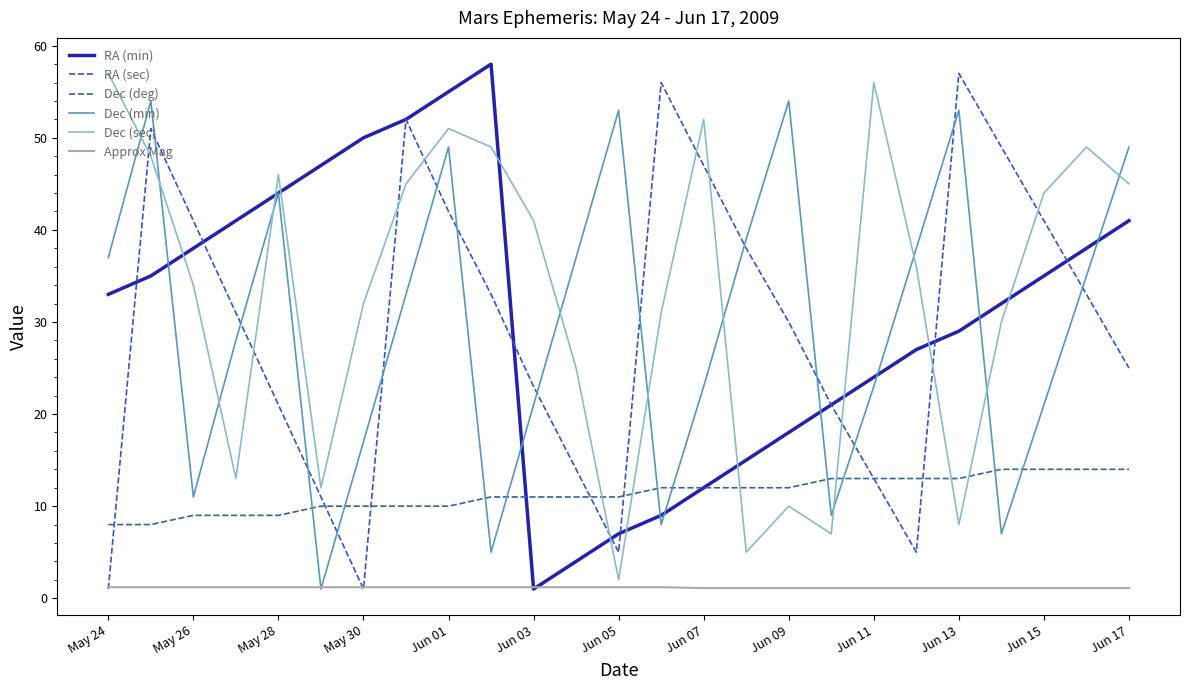

What is the greatest value displayed?

58.0